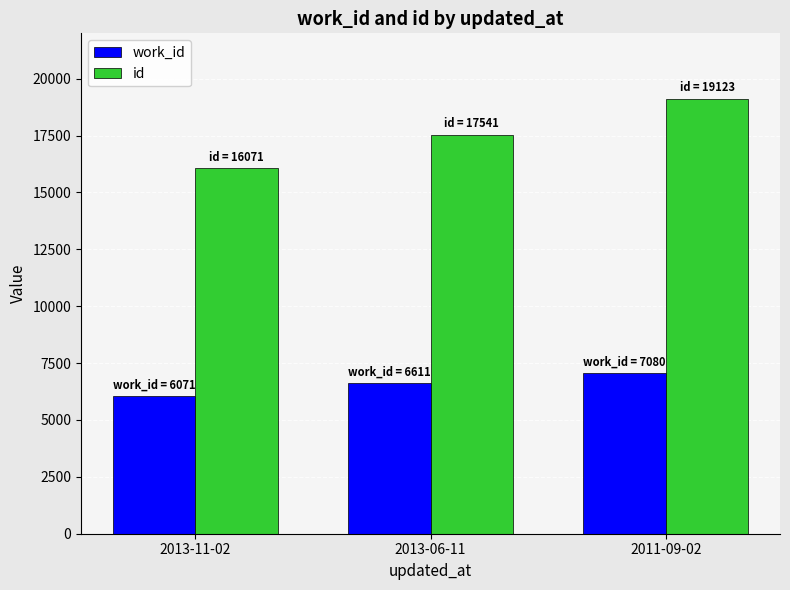

What is the label of the 3rd bar from the right?

2013-11-02